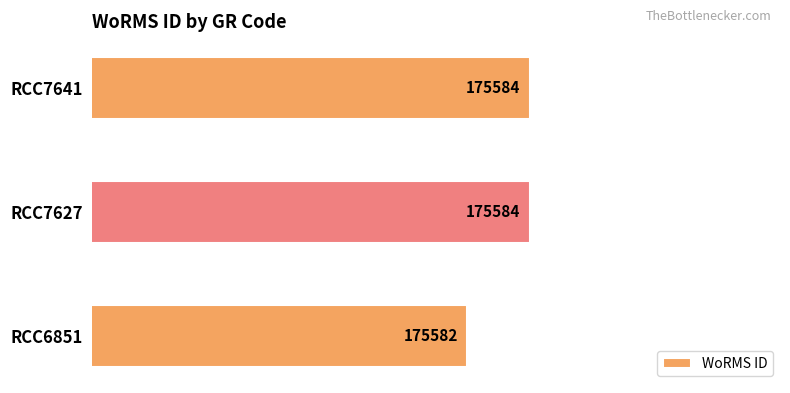

Are the bars horizontal?

Yes